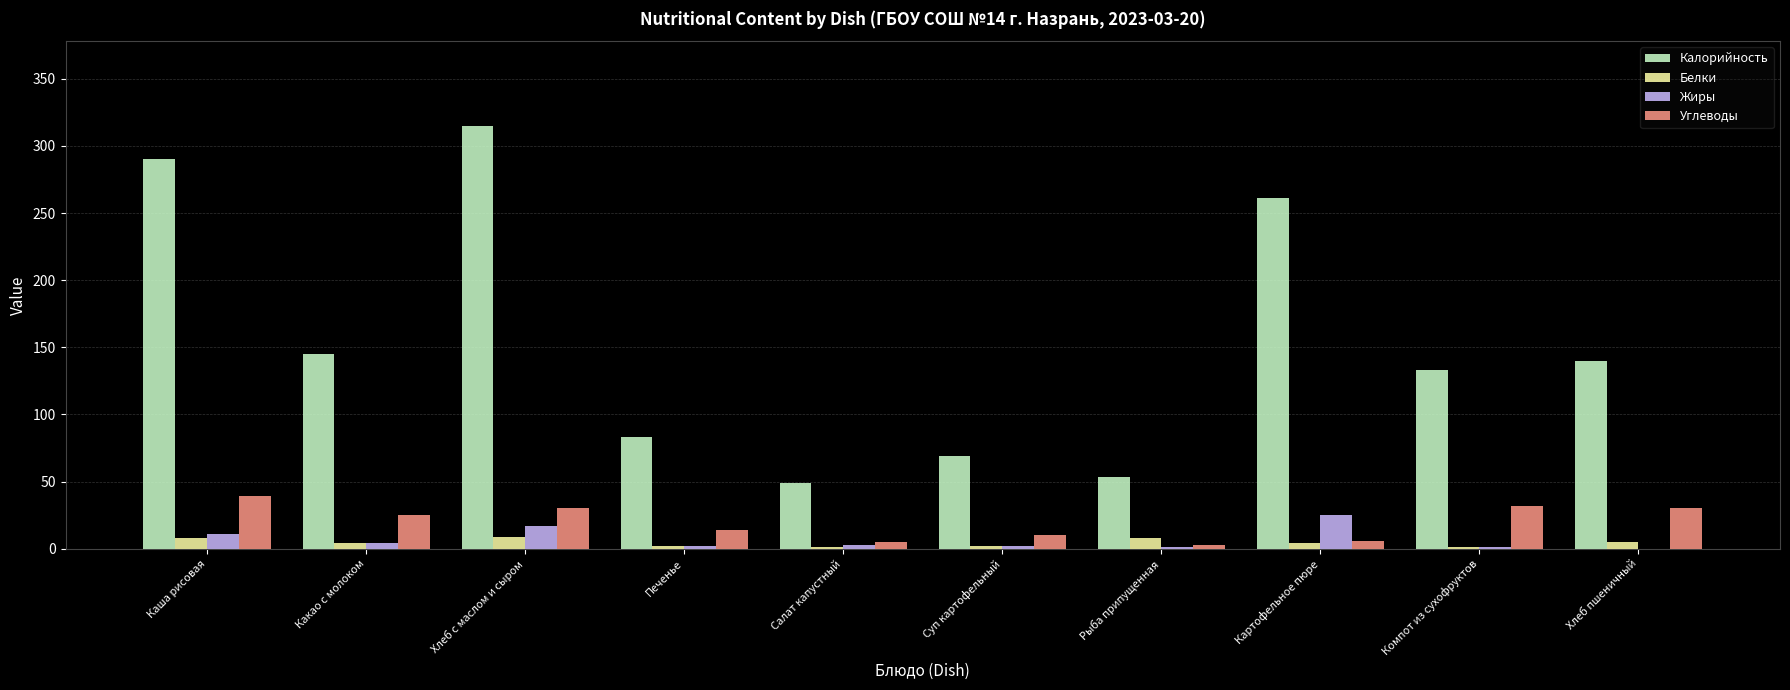

Is the value of Углеводы at Суп картофельный greater than the value of Жиры at Печенье?

Yes